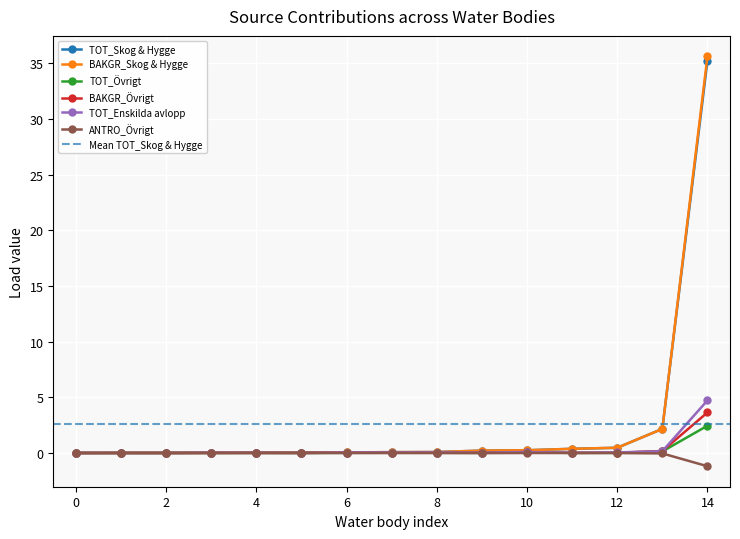

Which series has the largest range (max minus min)?

BAKGR_Skog & Hygge